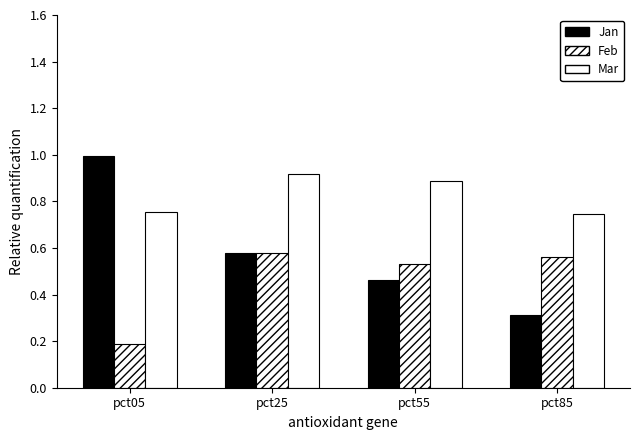

Does the chart contain any negative values?

No